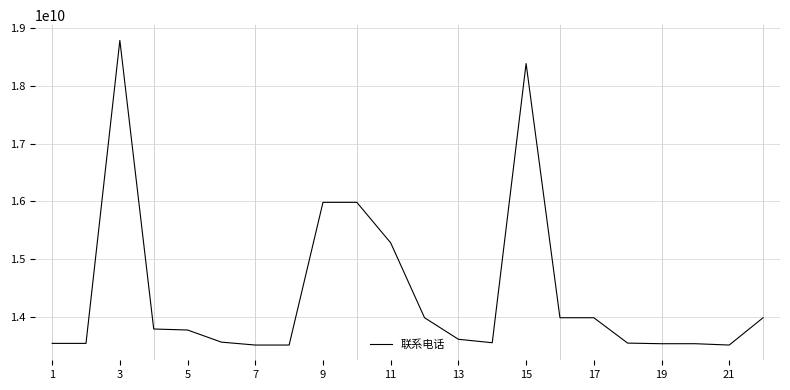

What is the difference between the maximum and minimum values?

5265192000